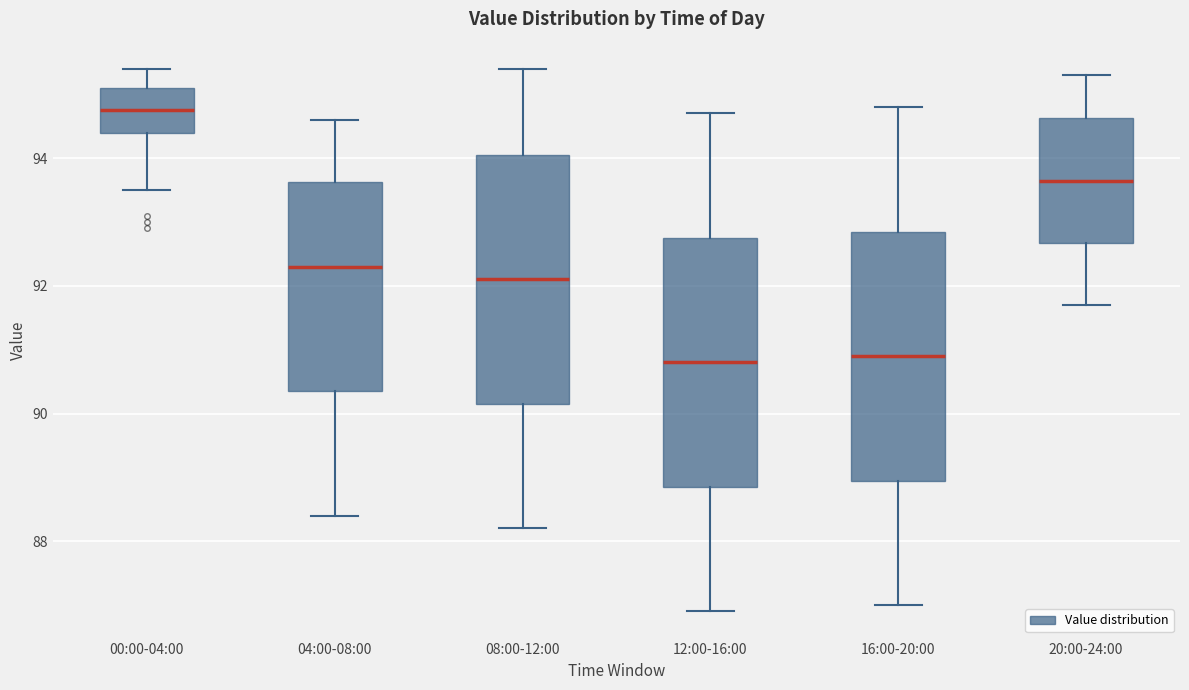

Reading left to right, read every box against the y-axis: the position of its median line, the range the box covers, and the ends of its whiskers. The values are not printed on the chart, so give them approximately, as read against the axis.

00:00-04:00: median 94.8, box 94.4 to 95.2, whiskers 93.6 to 95.4
04:00-08:00: median 92.4, box 90.4 to 93.6, whiskers 88.4 to 94.6
08:00-12:00: median 92.2, box 90.2 to 94.0, whiskers 88.2 to 95.4
12:00-16:00: median 90.8, box 88.8 to 92.8, whiskers 87.0 to 94.8
16:00-20:00: median 91.0, box 89.0 to 92.8, whiskers 87.0 to 94.8
20:00-24:00: median 93.6, box 92.6 to 94.6, whiskers 91.8 to 95.4